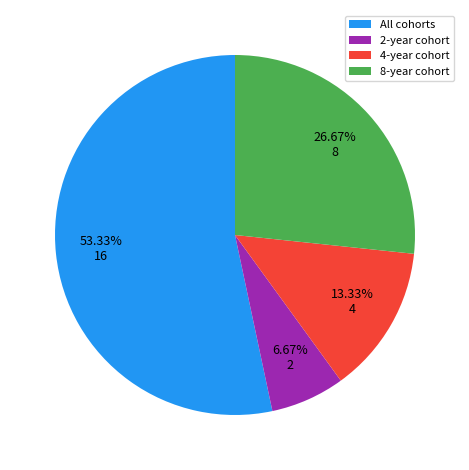

Between 2-year cohort and 4-year cohort, which is larger?

4-year cohort